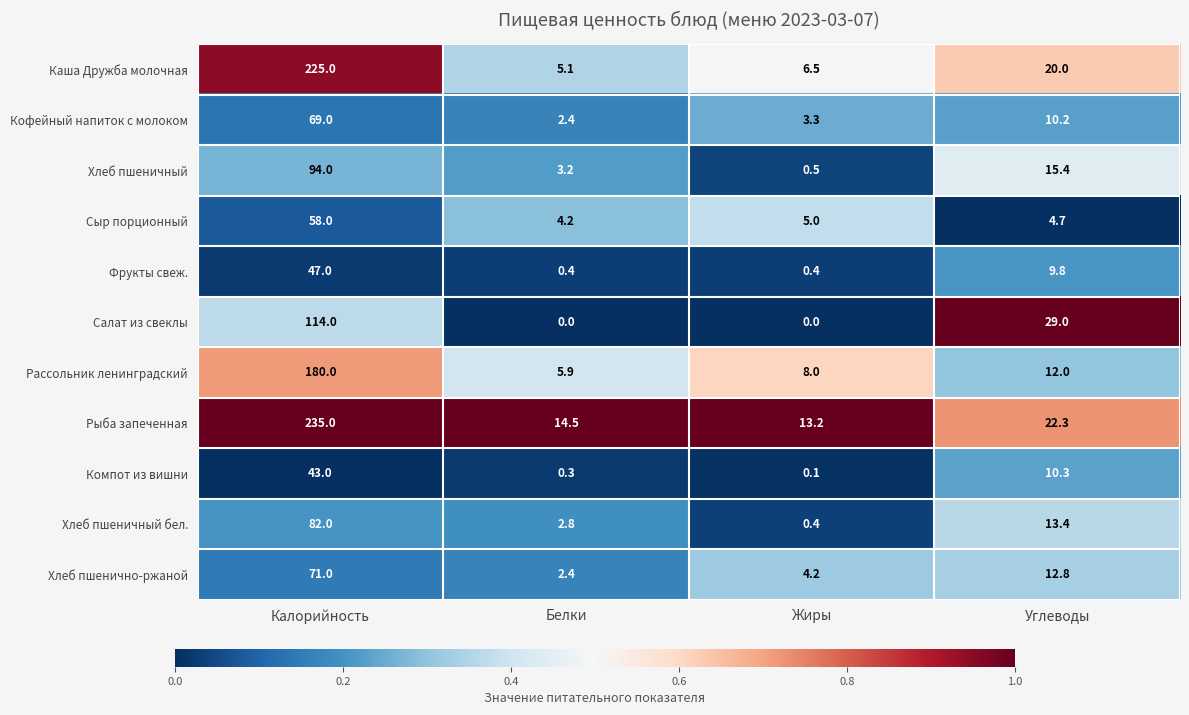

The value of Сыр порционный at Белки is 4.2. True or false?

True